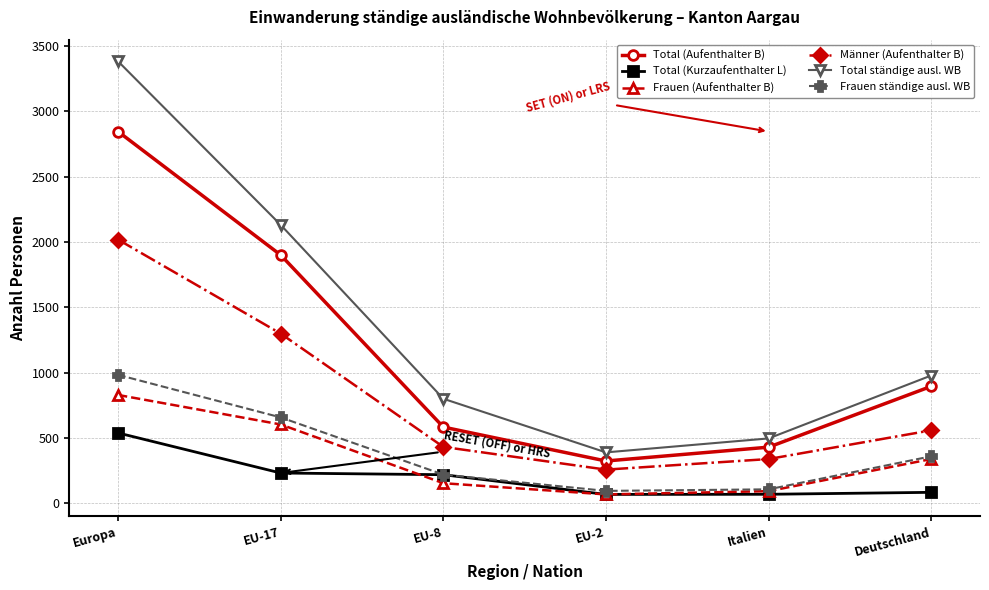

Is this an area chart (filled region under the line)?

No